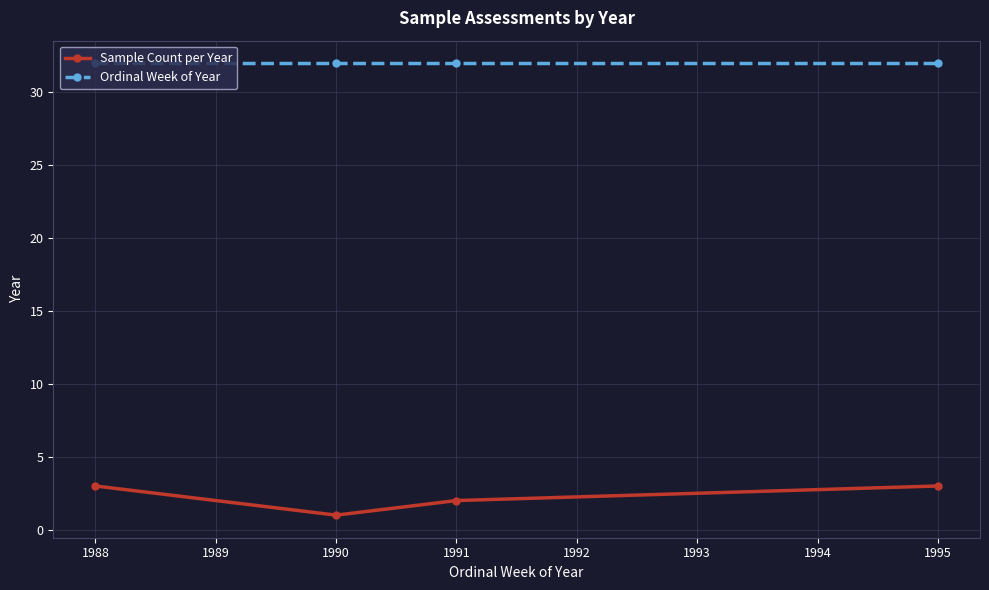

List the series in order of their peak value, lowest first.

Sample Count per Year, Ordinal Week of Year